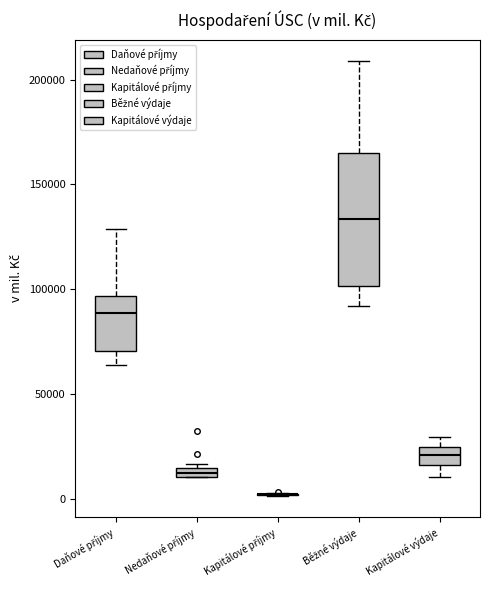

Comparing the boxes themselves (not the whiskers), which one is the tallest?

Běžné výdaje